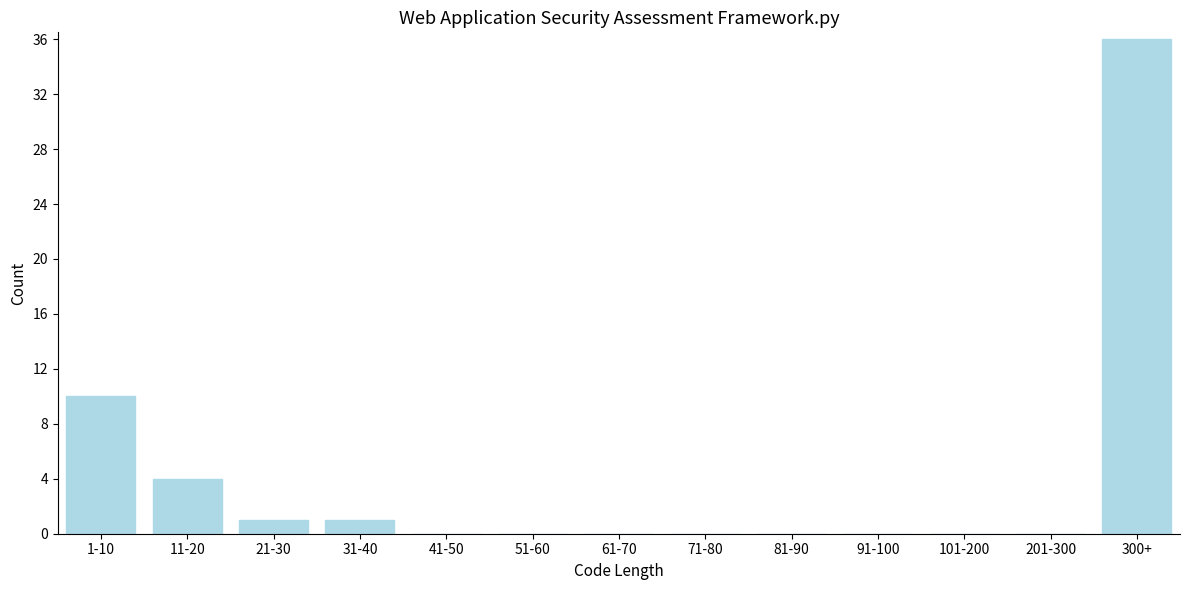

Reading left to right, transcribe all the data shown in this chart.

1-10=10	11-20=4	21-30=1	31-40=1	41-50=0	51-60=0	61-70=0	71-80=0	81-90=0	91-100=0	101-200=0	201-300=0	300+=36